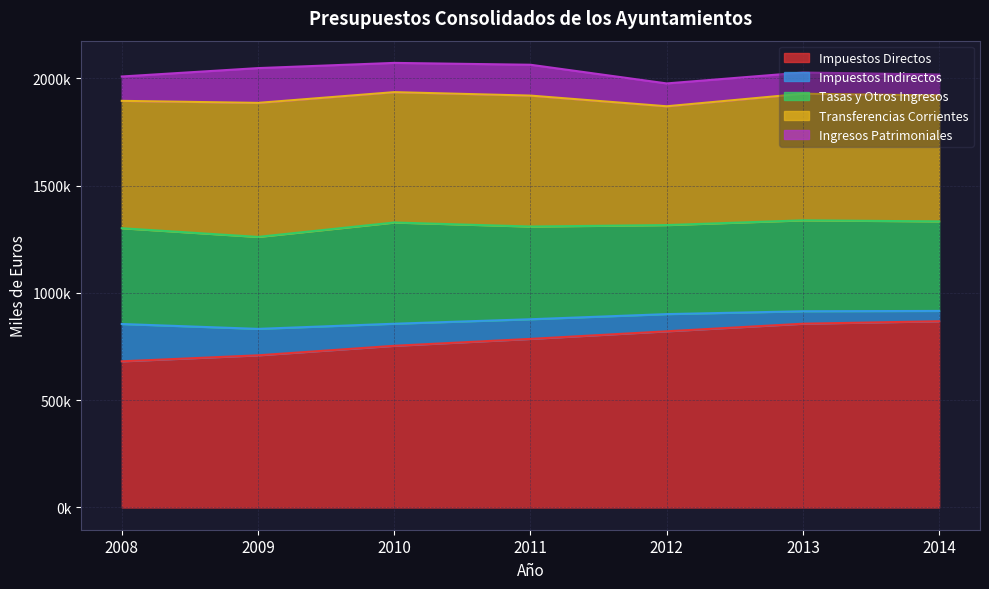

Where is Tasas y Otros Ingresos nearest to the value 443500?

2008